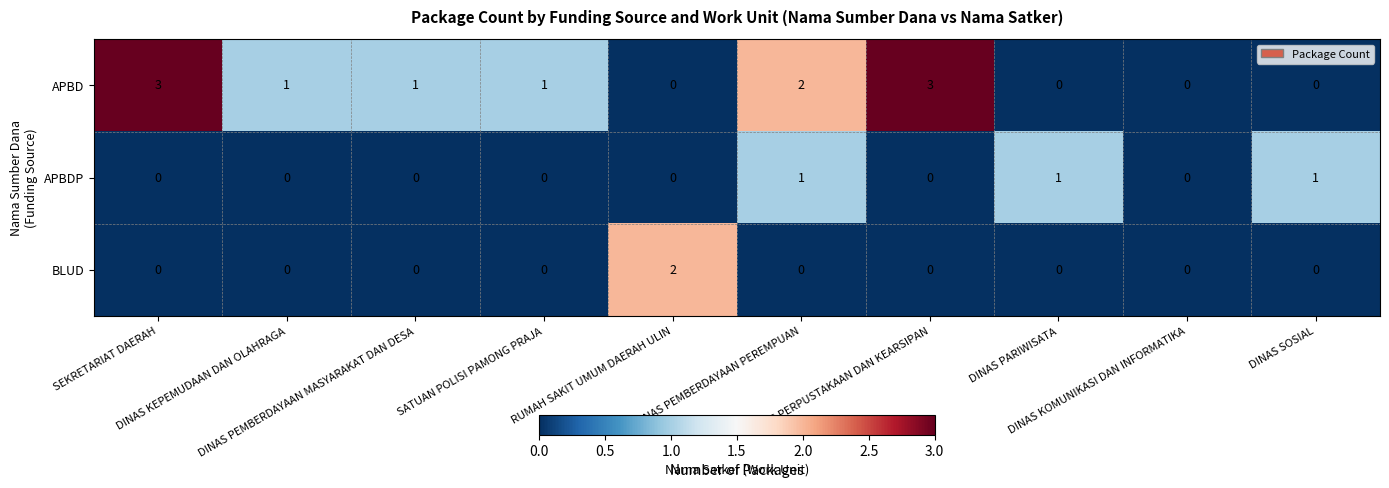

How many APBD values are between 0 and 2?

8